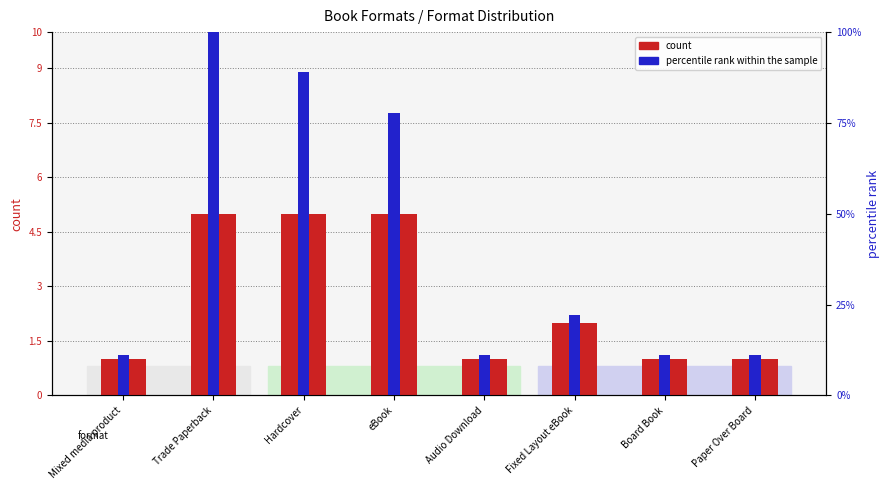

What is the sum of all count values?

21.0